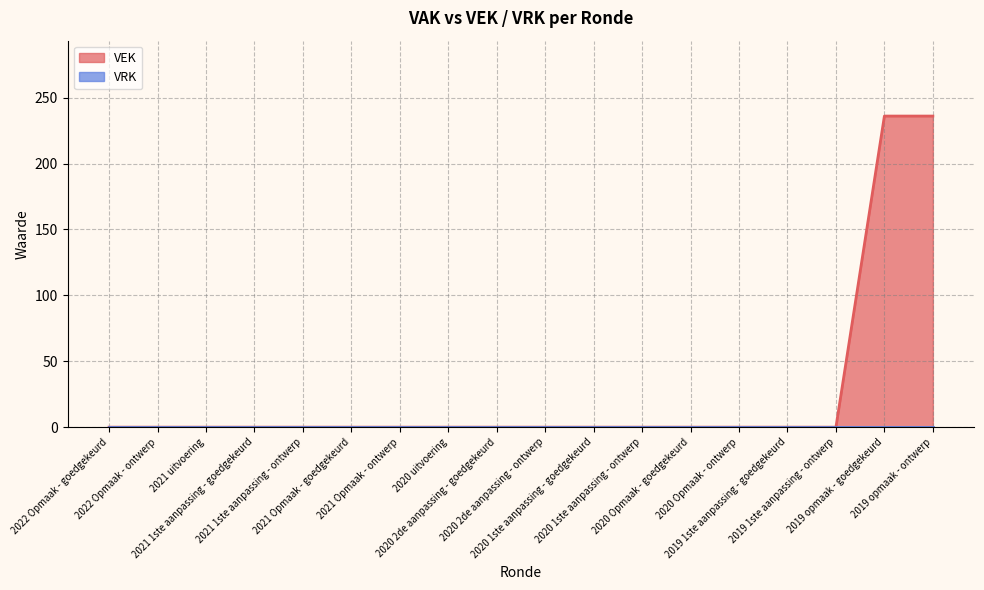

What is the difference between the maximum and minimum values?

236